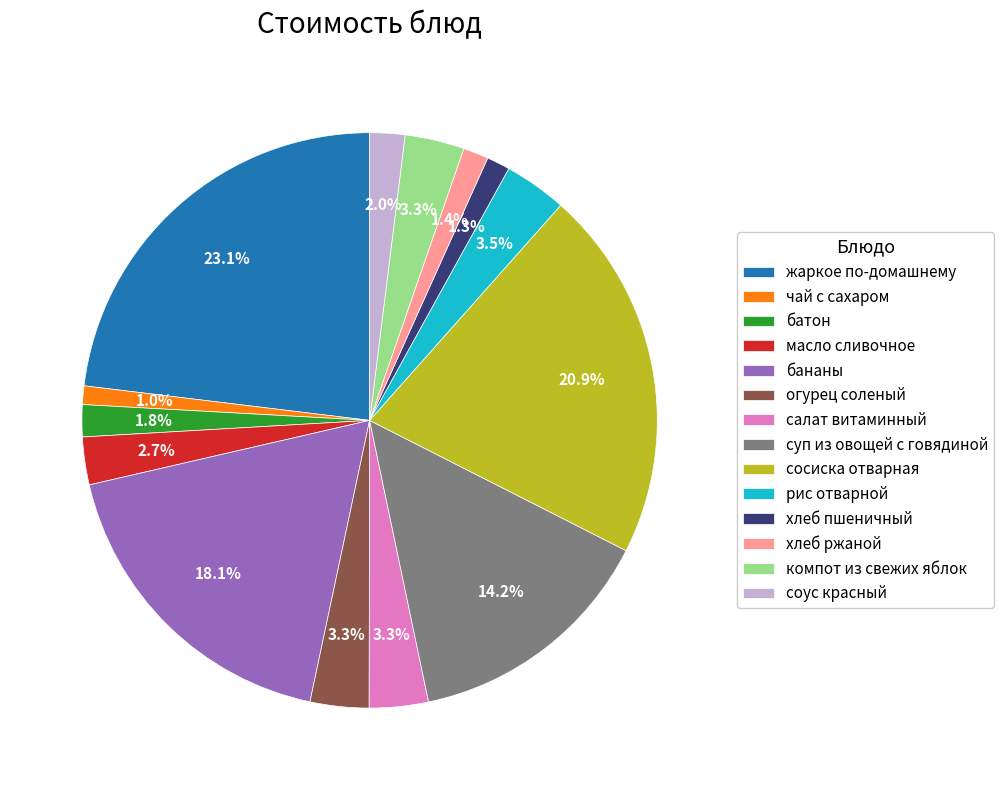

True or false: батон accounts for 7% of the total.

False